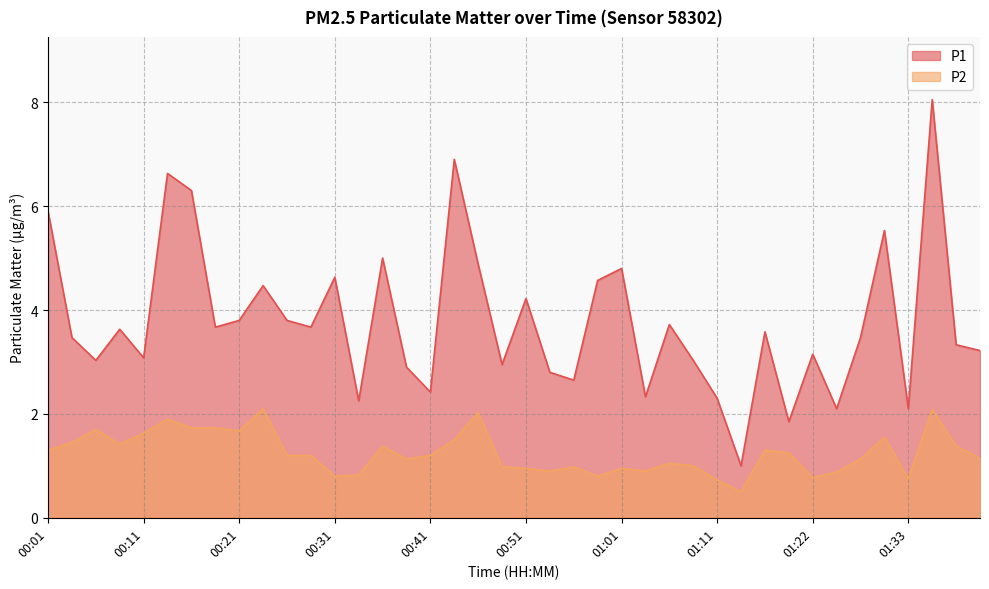

True or false: P2 and P1 cross at least once.

False